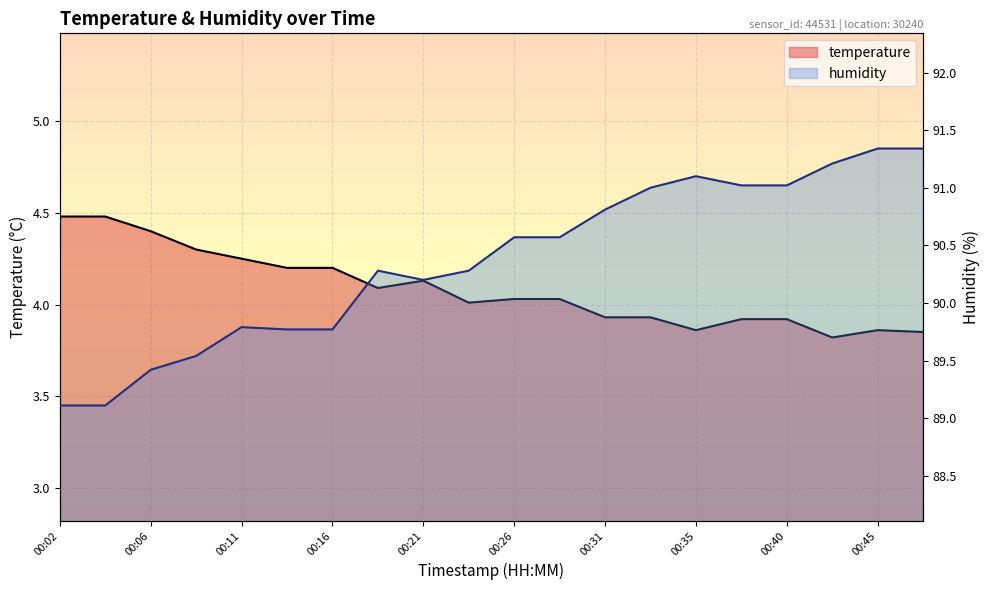

What is the difference between the second highest and second lowest values in the temperature series?

0.6